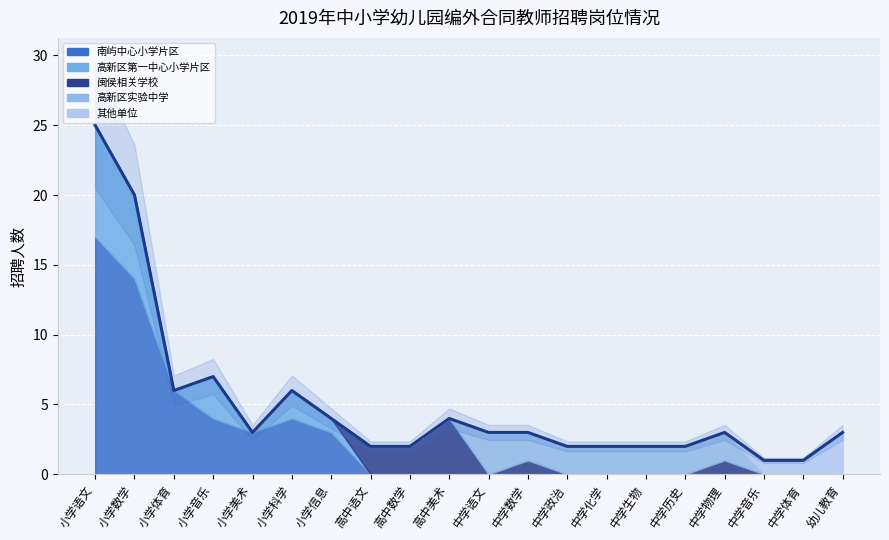

Reading left to right, transcribe all the data shown in this chart.

南屿中心小学片区: 小学语文=17	小学数学=14	小学体育=6	小学音乐=4	小学美术=3	小学科学=4	小学信息=3	高中语文=0	高中数学=0	高中美术=0	中学语文=0	中学数学=0	中学政治=0	中学化学=0	中学生物=0	中学历史=0	中学物理=0	中学音乐=0	中学体育=0	幼儿教育=0
高新区第一中心小学片区: 小学语文=8	小学数学=6	小学体育=0	小学音乐=3	小学美术=0	小学科学=2	小学信息=1	高中语文=0	高中数学=0	高中美术=0	中学语文=0	中学数学=0	中学政治=0	中学化学=0	中学生物=0	中学历史=0	中学物理=0	中学音乐=0	中学体育=0	幼儿教育=0
闽侯相关学校: 小学语文=0	小学数学=0	小学体育=0	小学音乐=0	小学美术=0	小学科学=0	小学信息=0	高中语文=2	高中数学=2	高中美术=4	中学语文=0	中学数学=1	中学政治=0	中学化学=0	中学生物=0	中学历史=0	中学物理=1	中学音乐=0	中学体育=0	幼儿教育=0
高新区实验中学: 小学语文=0	小学数学=0	小学体育=0	小学音乐=0	小学美术=0	小学科学=0	小学信息=0	高中语文=0	高中数学=0	高中美术=0	中学语文=3	中学数学=2	中学政治=2	中学化学=2	中学生物=2	中学历史=2	中学物理=2	中学音乐=0	中学体育=0	幼儿教育=0
其他单位: 小学语文=0	小学数学=0	小学体育=0	小学音乐=0	小学美术=0	小学科学=0	小学信息=0	高中语文=0	高中数学=0	高中美术=0	中学语文=0	中学数学=0	中学政治=0	中学化学=0	中学生物=0	中学历史=0	中学物理=0	中学音乐=1	中学体育=1	幼儿教育=3